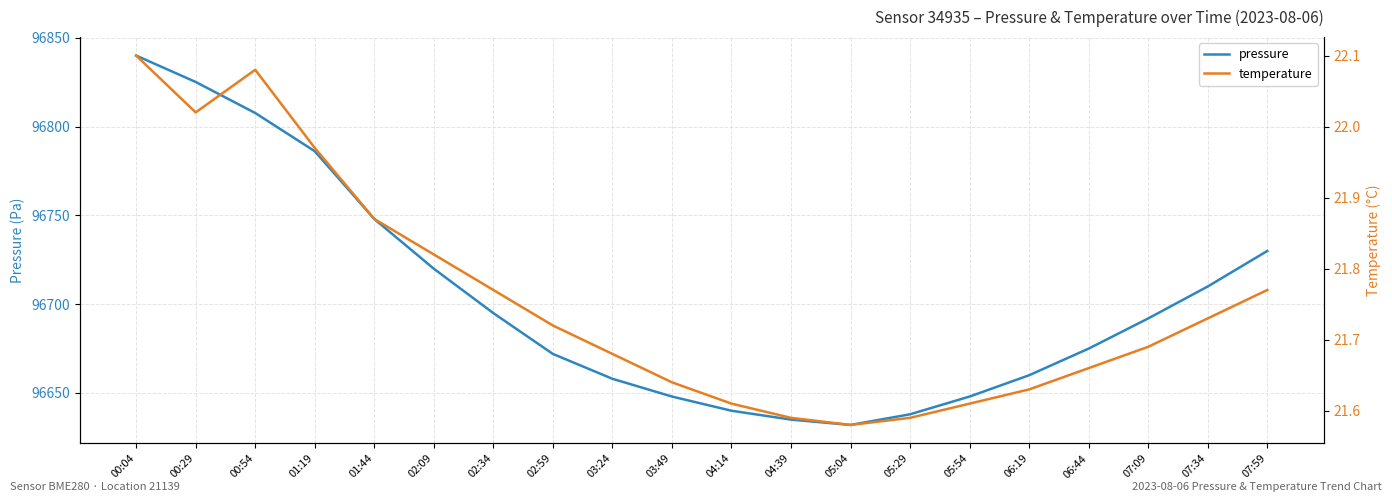

Read the pressure value at 01:44.

96748.0